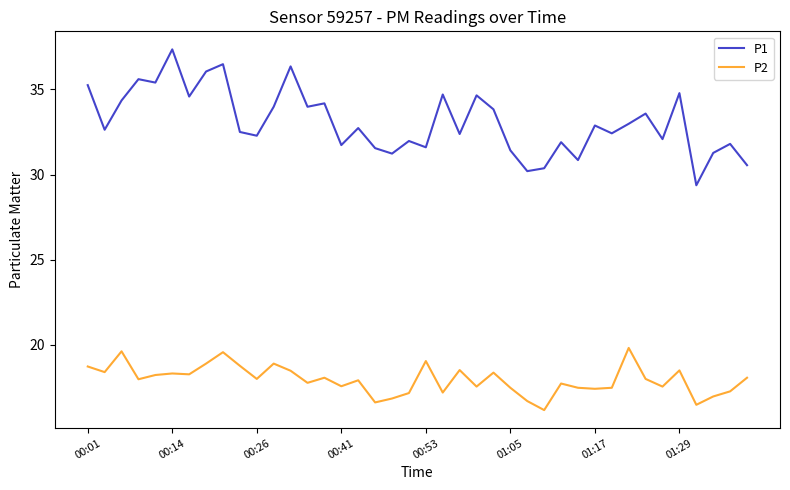

Which series has the largest range (max minus min)?

P1